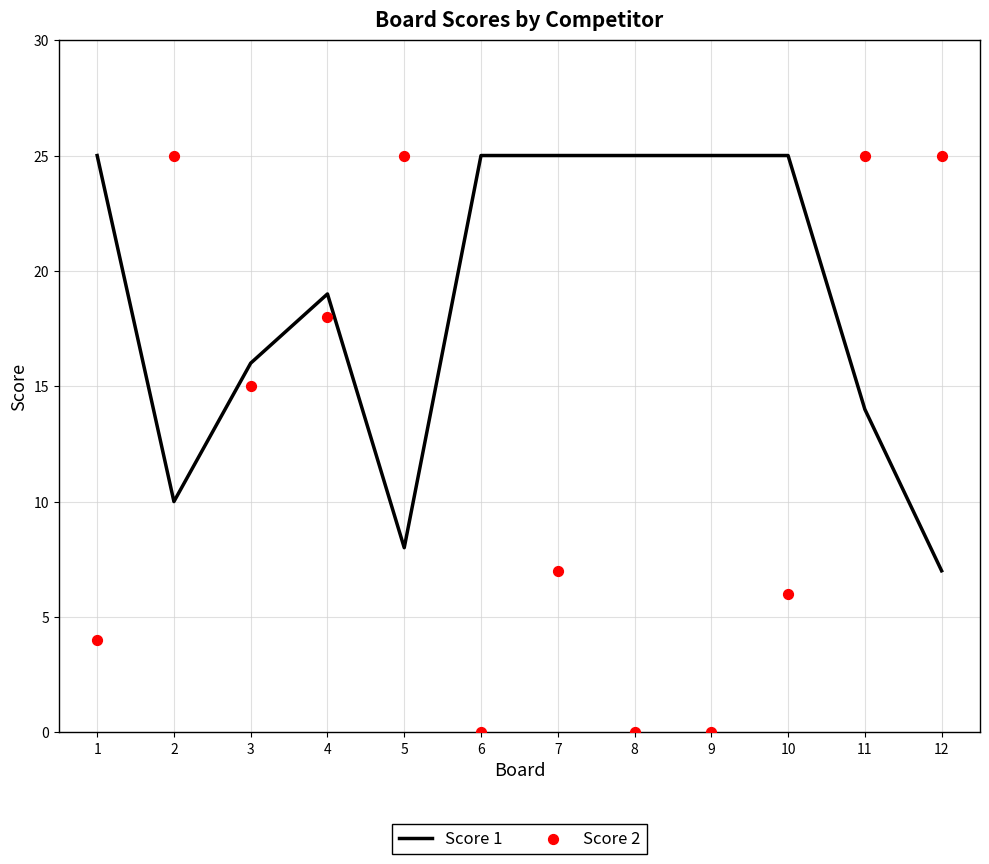

Which series has the largest total across all categories?

Score 1